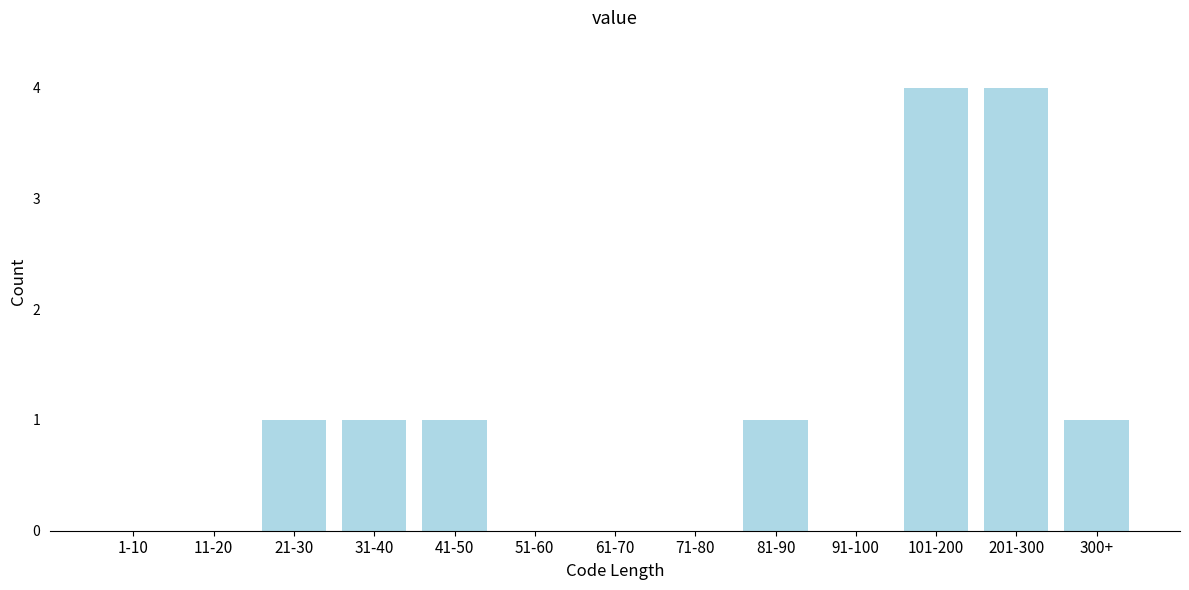

Reading left to right, extract all data points from this chart.

1-10=0	11-20=0	21-30=1	31-40=1	41-50=1	51-60=0	61-70=0	71-80=0	81-90=1	91-100=0	101-200=4	201-300=4	300+=1